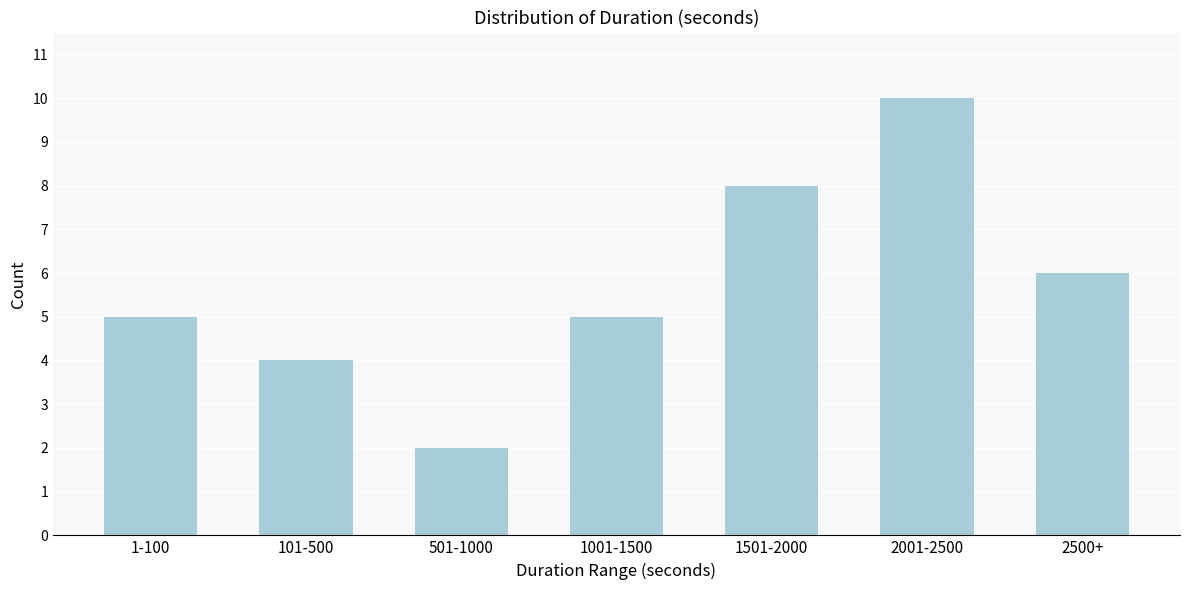

Reading left to right, what are all the values shown in this chart?

5	4	2	5	8	10	6